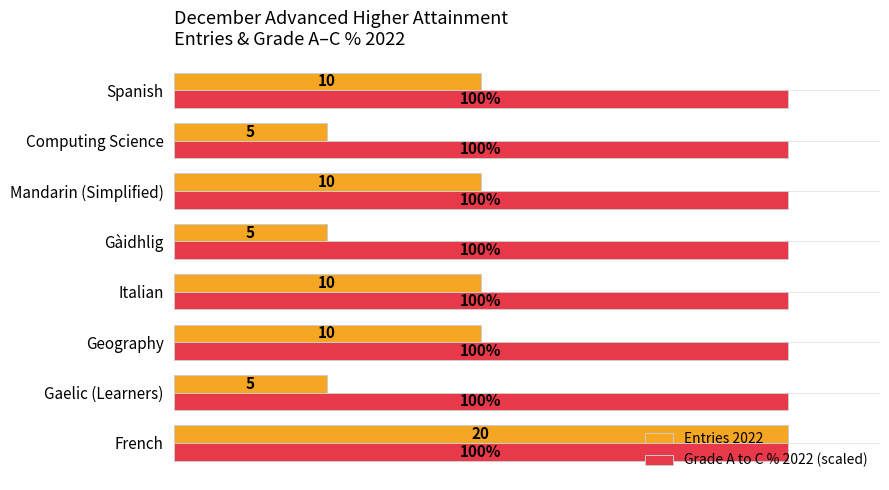

Between French and Computing Science, which series saw the biggest shift?

Entries 2022